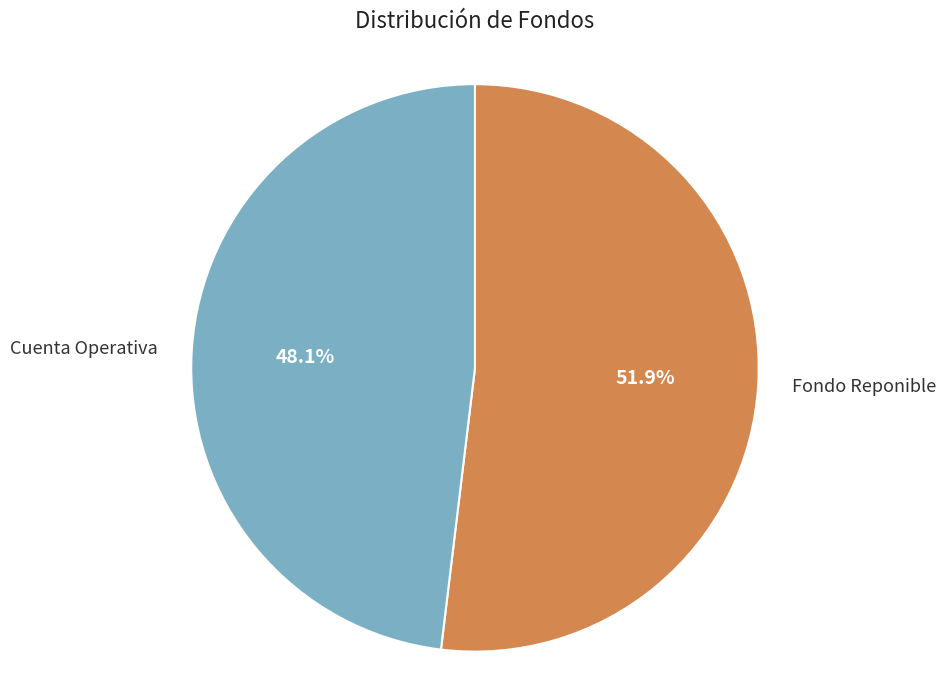

Is there a majority slice in this chart?

Yes